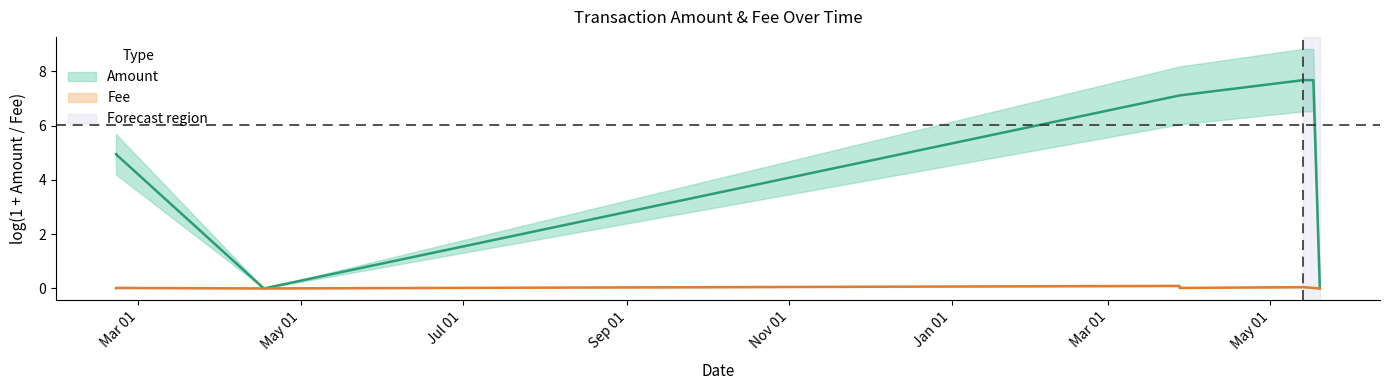

What is the label of the 1st point from the right?

2023-05-19 14:06:00